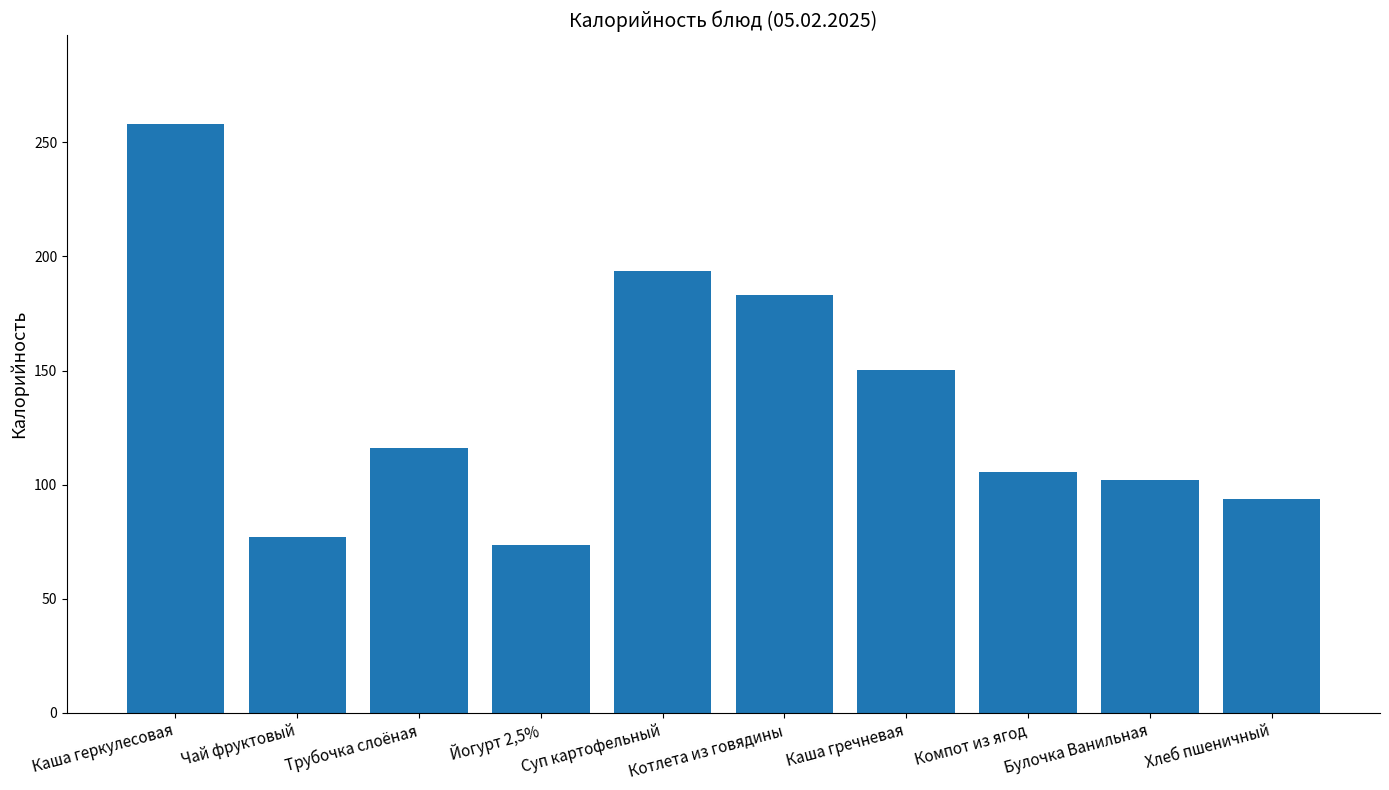

What is the label of the 8th bar from the left?

Компот из ягод